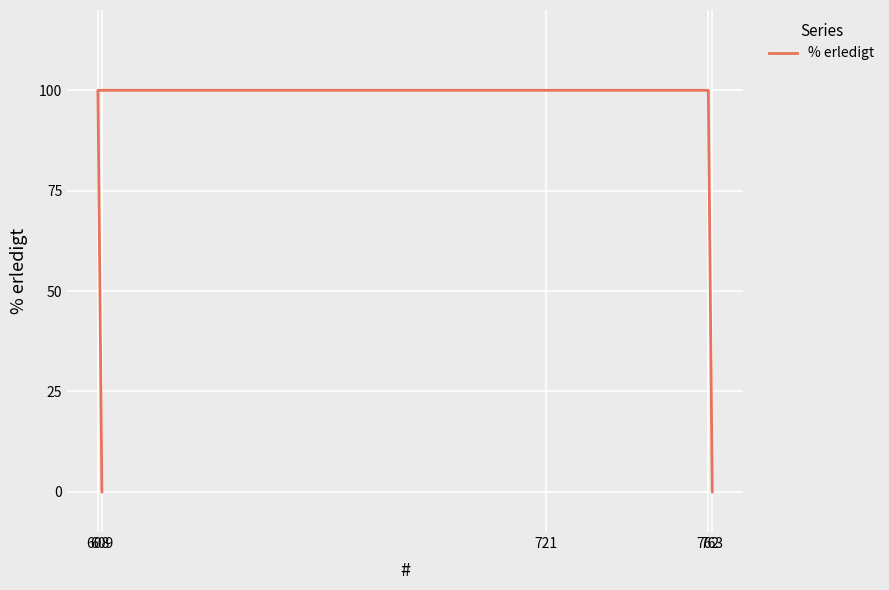

Is it true that the value at 763 is -64?

False